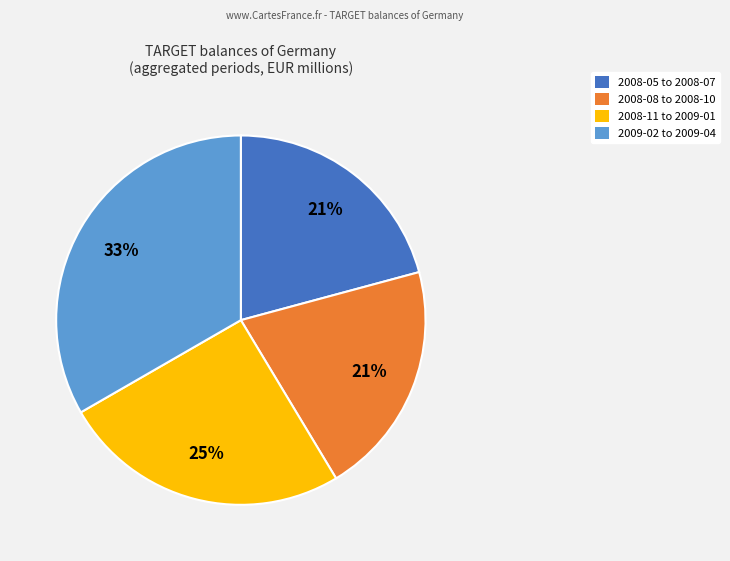

Approximately how many times larger is the value at 2008-11 to 2009-01 compared to 2008-08 to 2008-10?

1.2